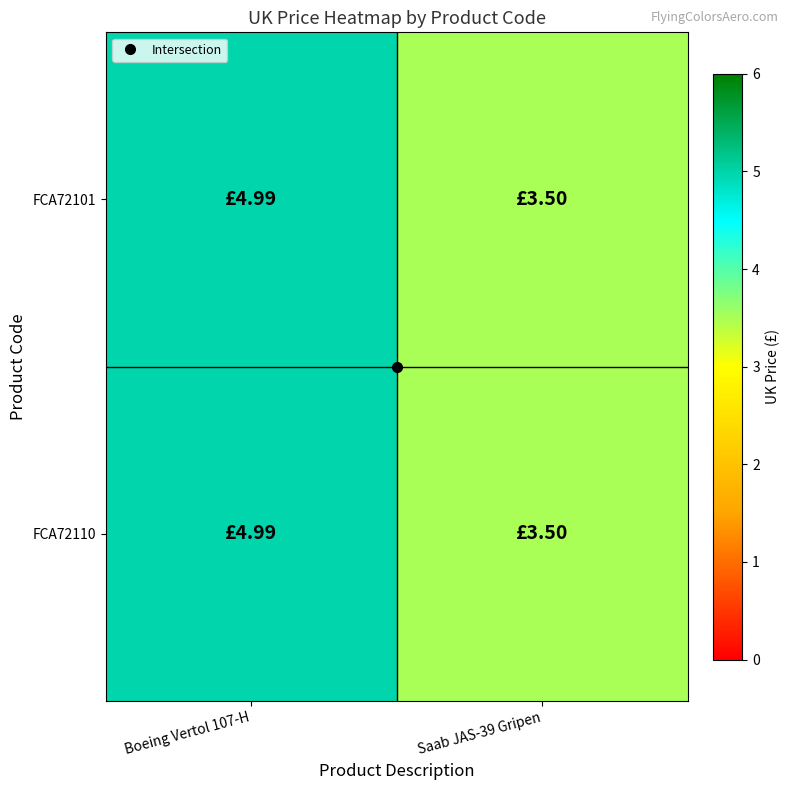

At which category does the chart reach its peak across all series?

Boeing Vertol 107-H